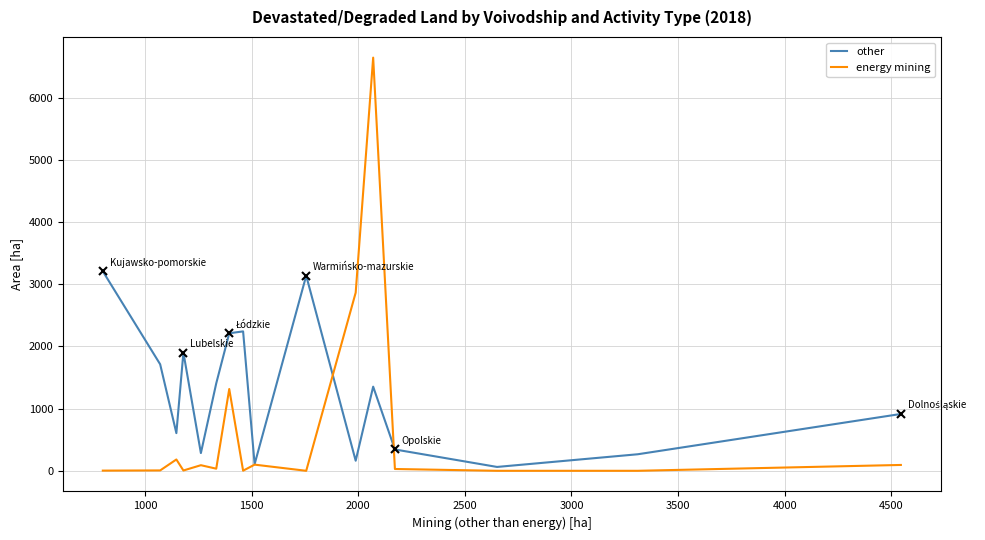

What is the highest value of the energy mining series?

6645